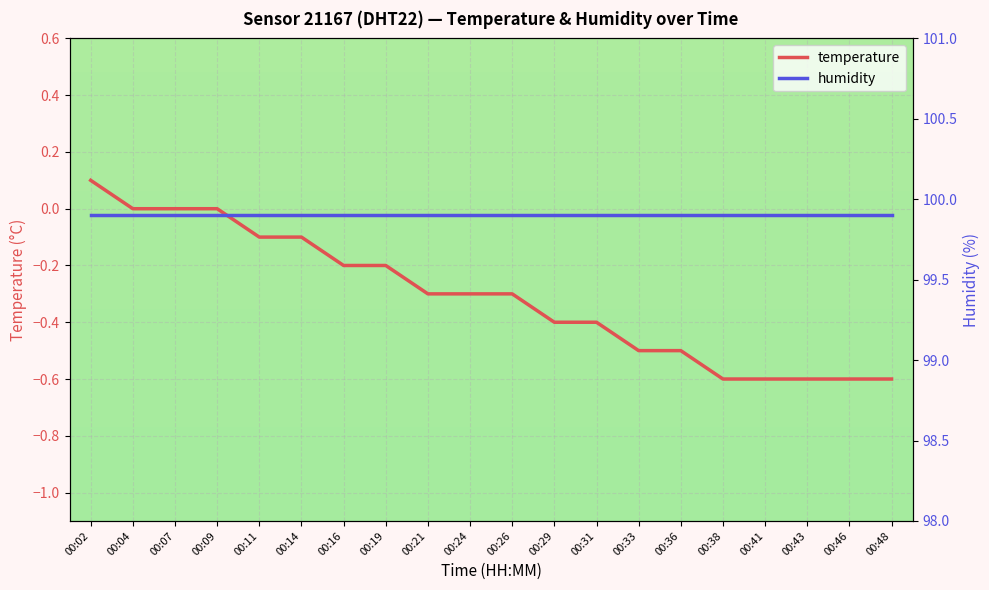

True or false: humidity and temperature cross at least once.

False